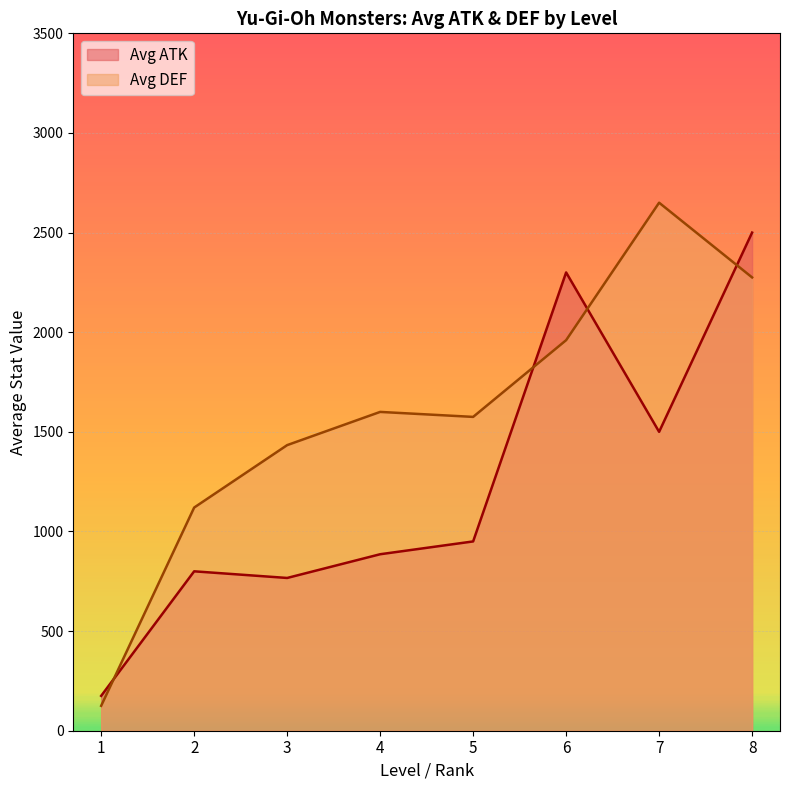

True or false: Avg ATK and Avg DEF cross at least once.

True